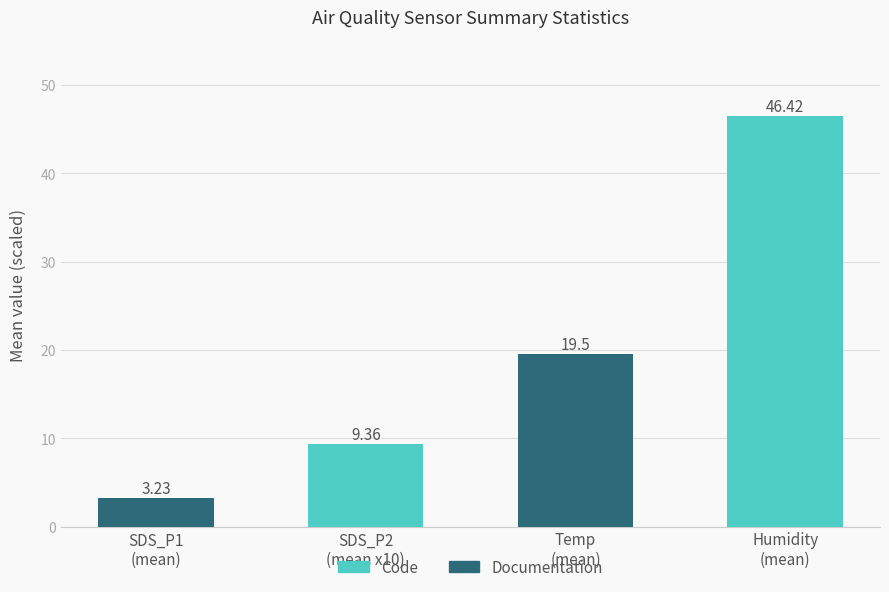

What is the average value?

19.6